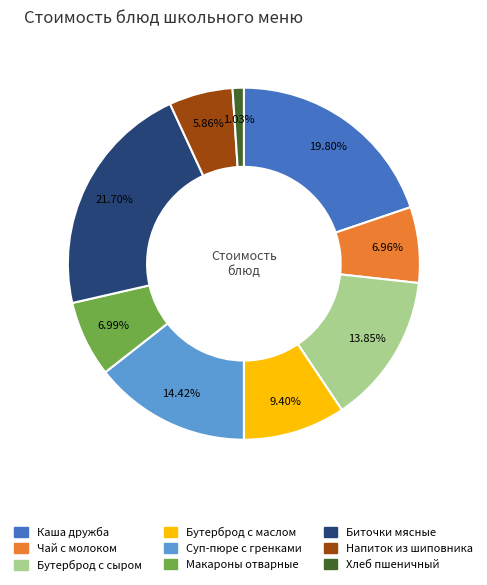

Does any single category account for the majority?

No